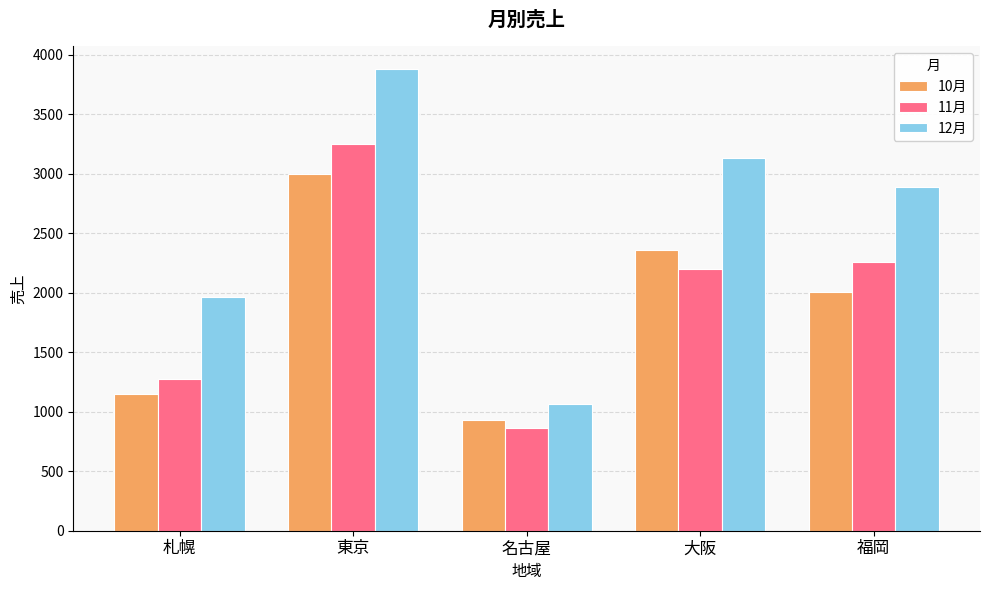

What is the label of the 3rd bar from the right?

名古屋